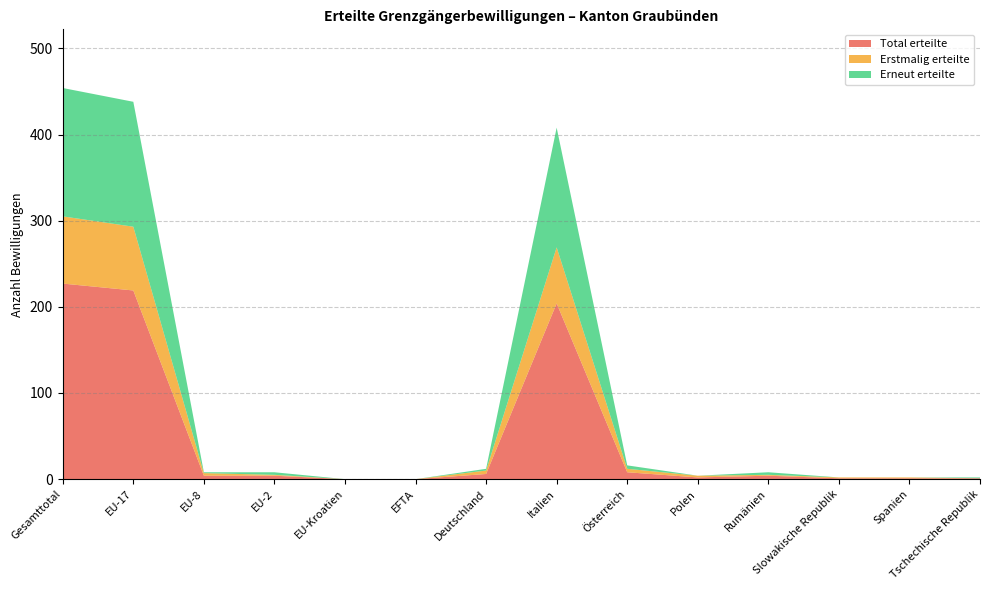

Reading left to right, extract all data points from this chart.

Total erteilte: 227	219	4	4	0	0	6	204	8	2	4	1	1	1
Erstmalig erteilte: 78	74	3	1	0	0	4	65	4	2	1	1	1	0
Erneut erteilte: 149	145	1	3	0	0	2	139	4	0	3	0	0	1